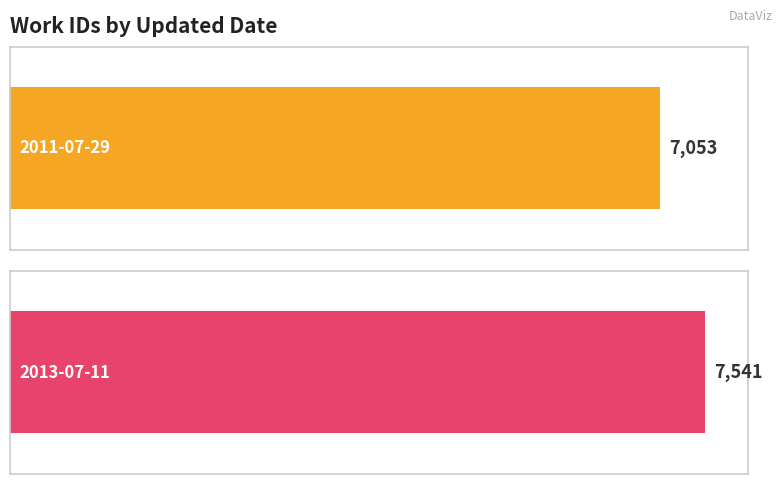

How many categories are shown in the chart?

2